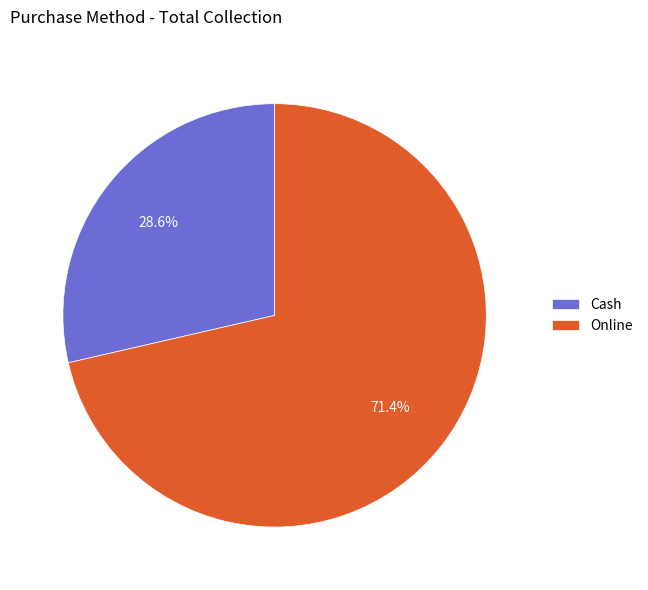

Is there a majority slice in this chart?

Yes